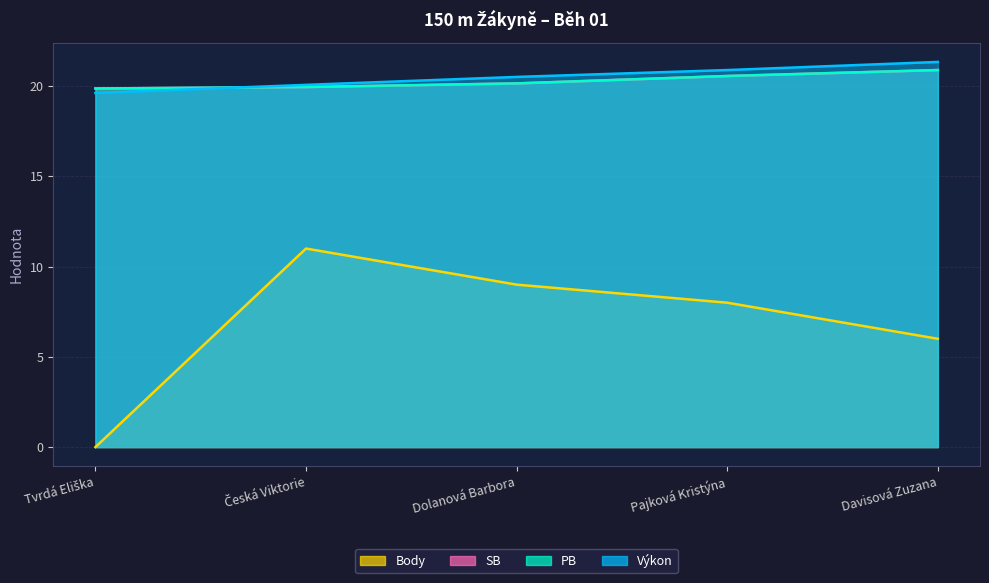

Is the value of Body at Pajková Kristýna greater than the value of Výkon at Česká Viktorie?

No